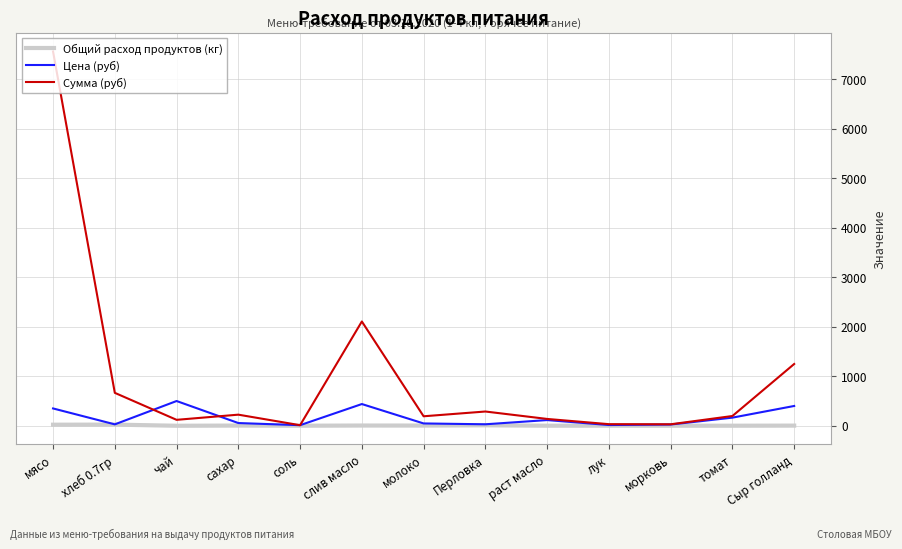

Which category has the highest value across all series?

мясо